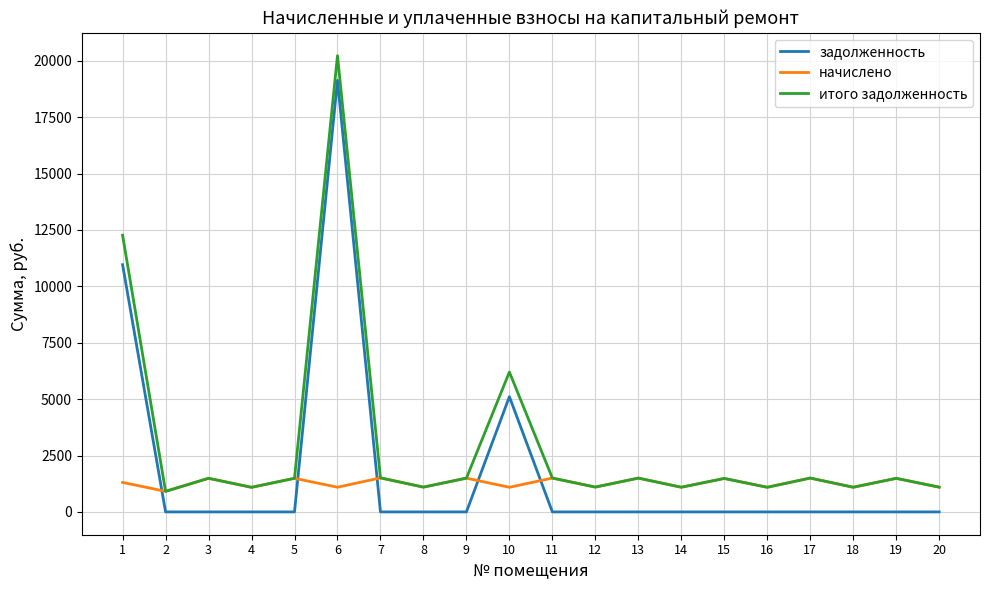

Rank the series by their maximum value, from highest to lowest.

итого задолженность, задолженность, начислено